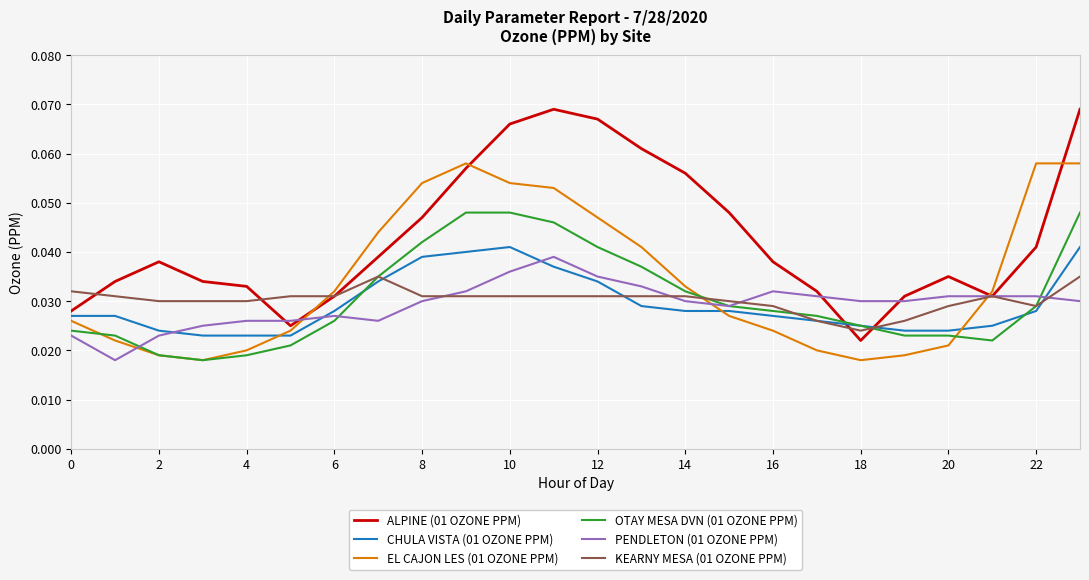

Which series has the largest total across all categories?

ALPINE (01 OZONE PPM)